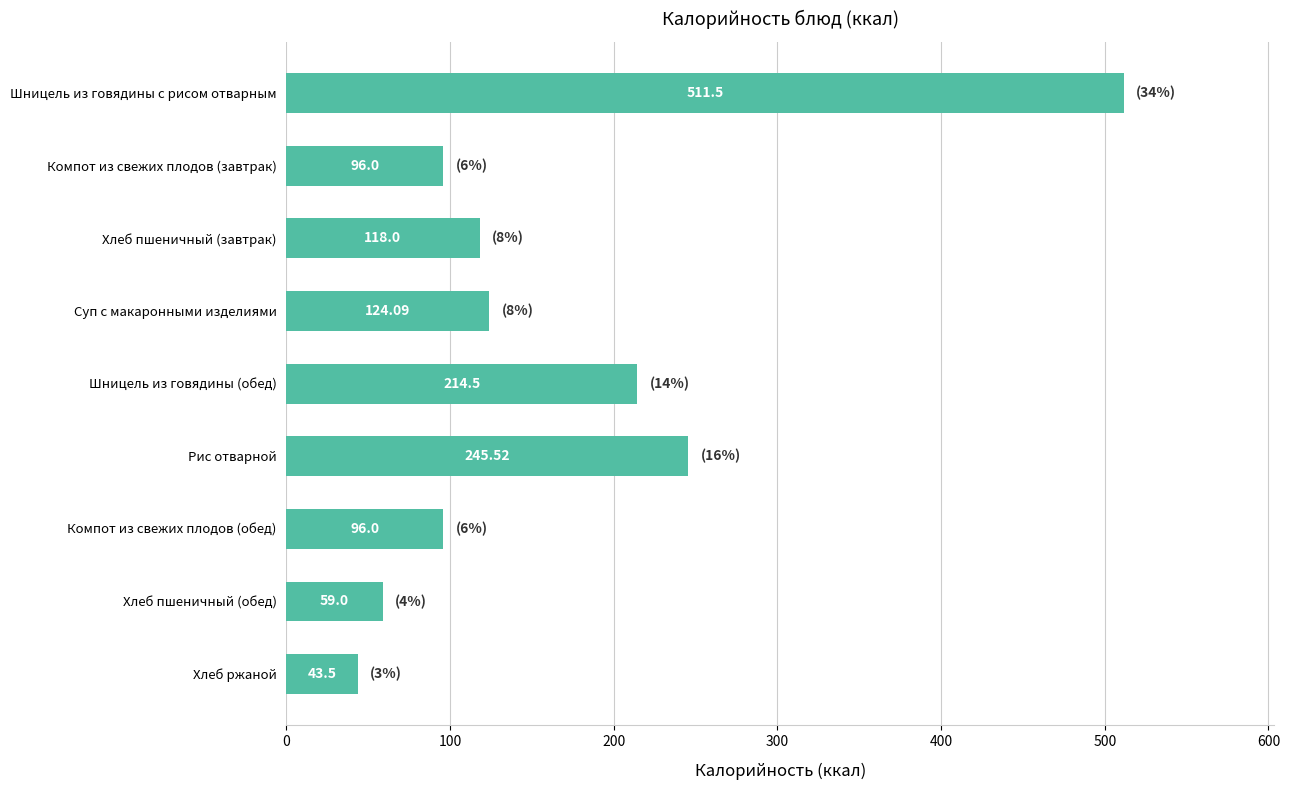

What is the average value?

167.6